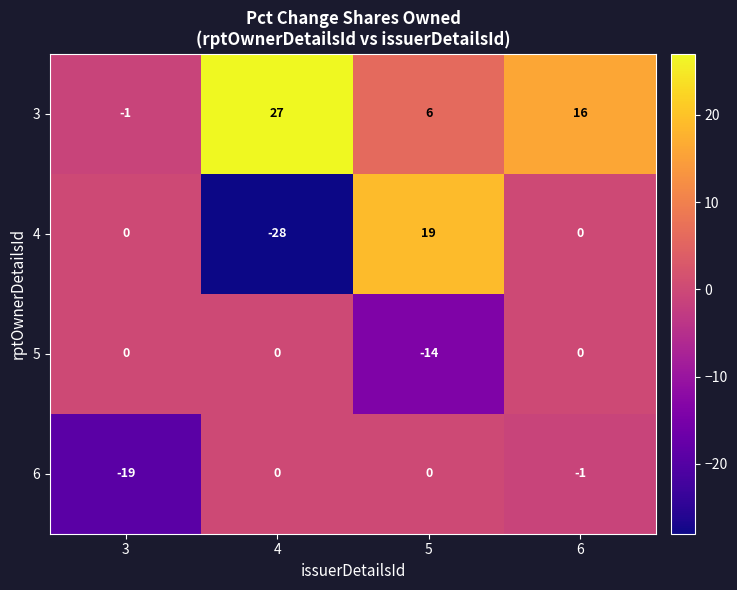

Rank the categories by 3 value from highest to lowest.

4, 6, 5, 3